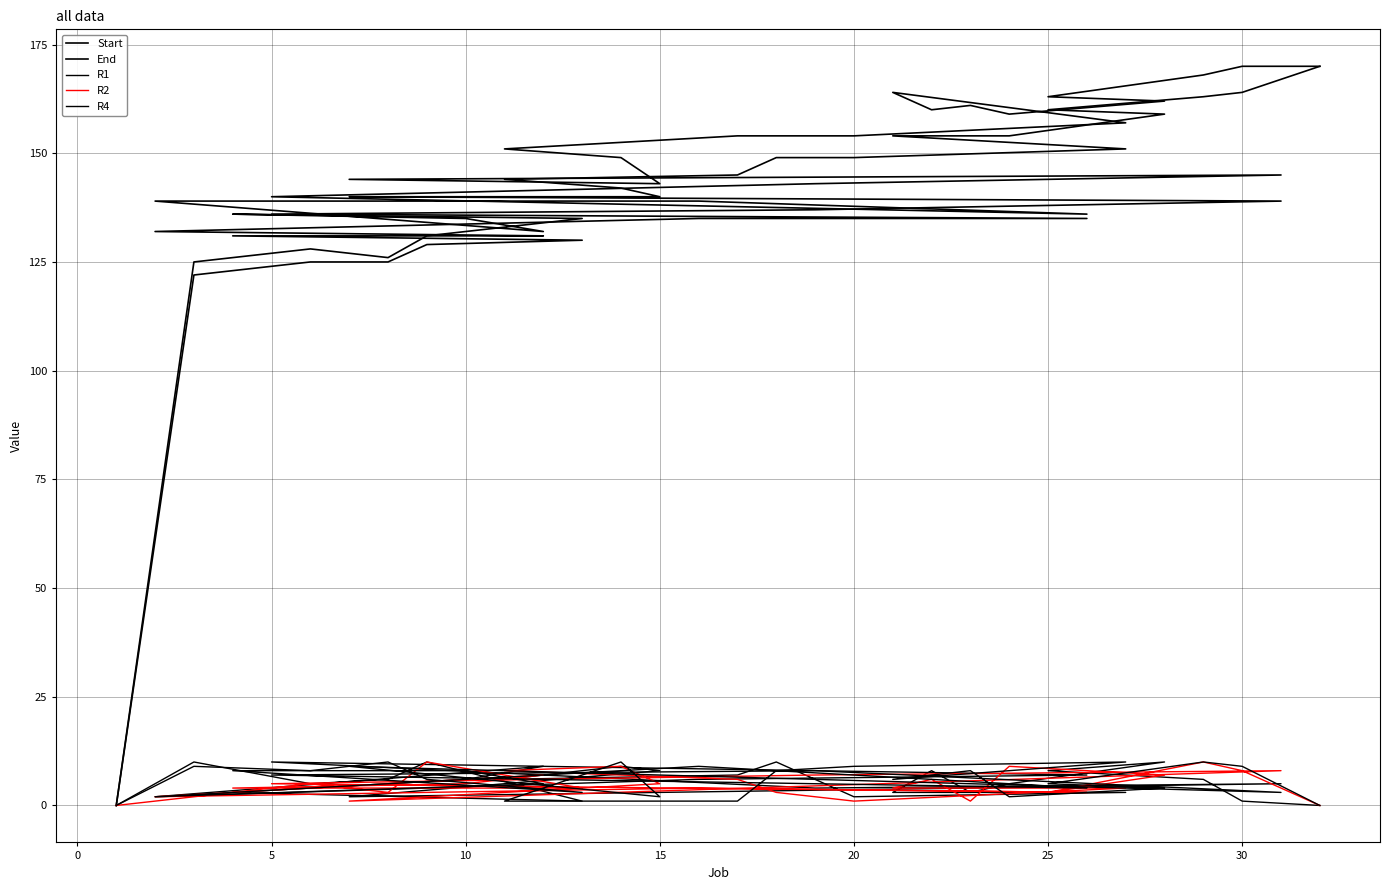

In R1, how many points are higher than both neighbors (excluding endpoints)?

9